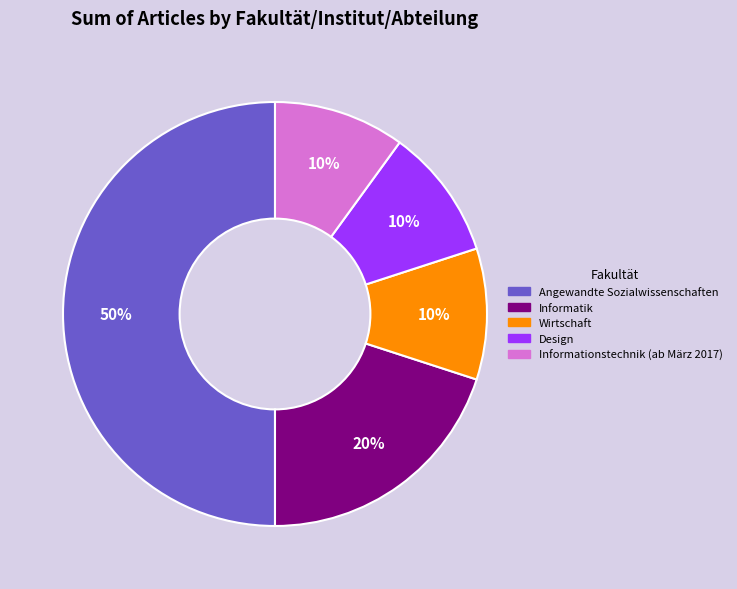

To the nearest percent, what portion does Angewandte Sozialwissenschaften represent?

50%